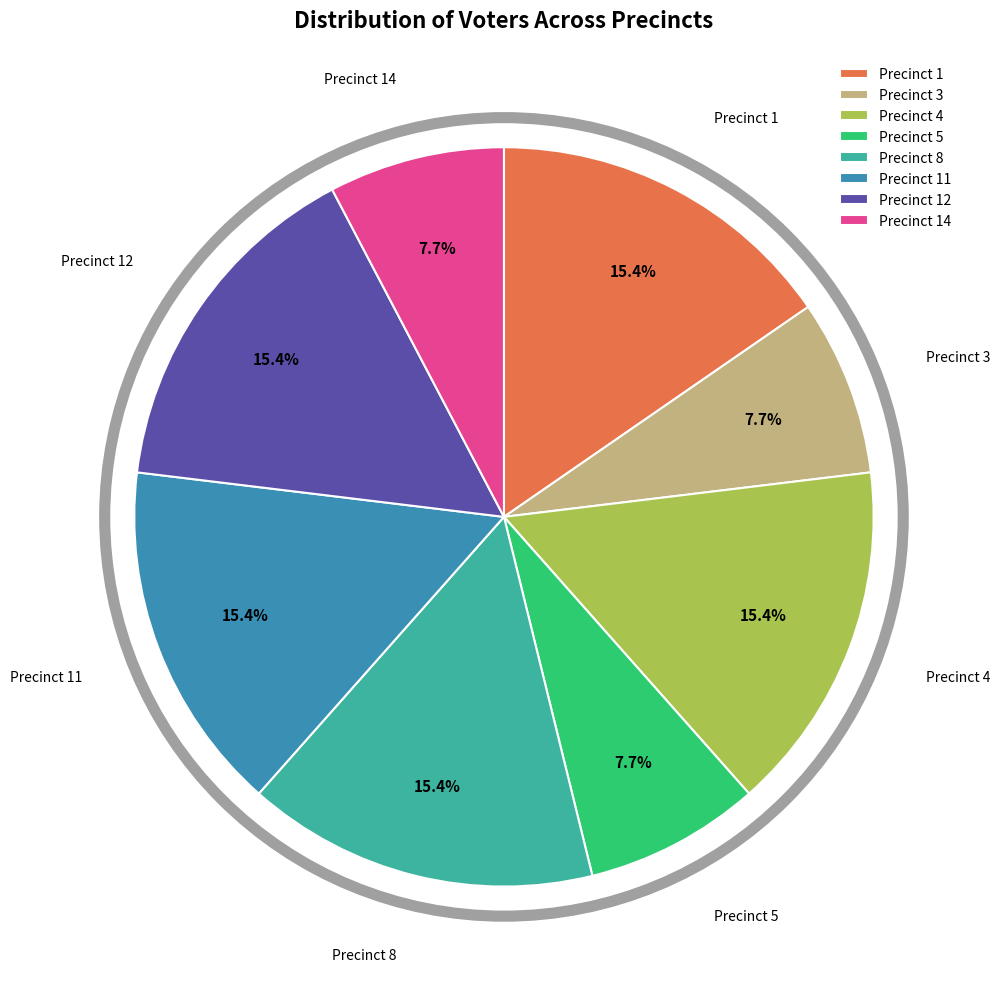

Combined, what portion of the pie is Precinct 12 and Precinct 3?

23.1%